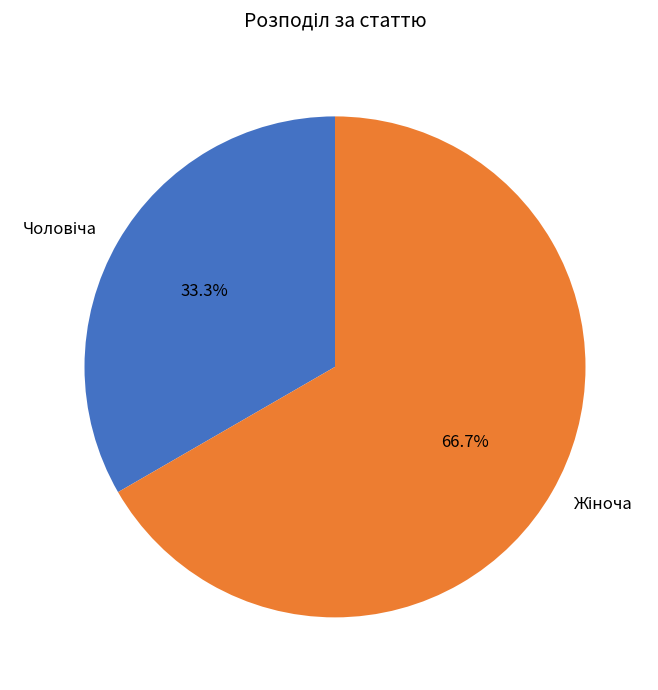

Is there a majority slice in this chart?

Yes